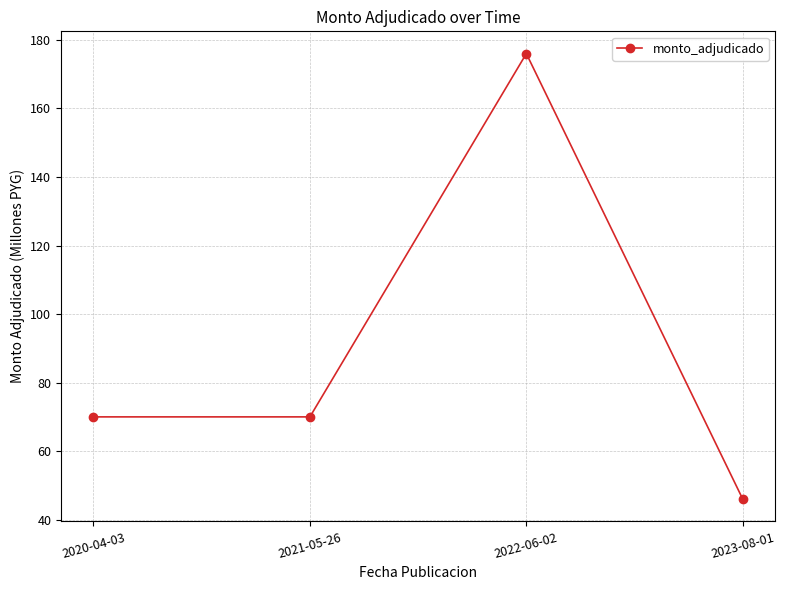

What is the difference between the second highest and minimum values?

24